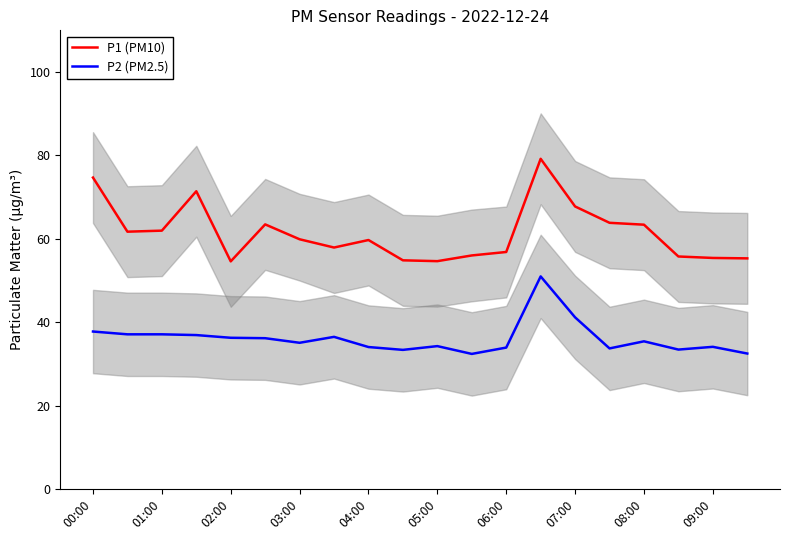

Rank the series by their average value, from highest to lowest.

P1 (PM10), P2 (PM2.5)